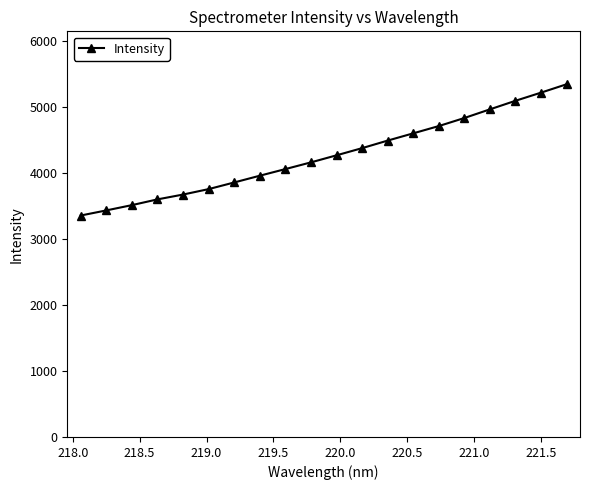

What is the value of the 18th point from the left?

5094.0